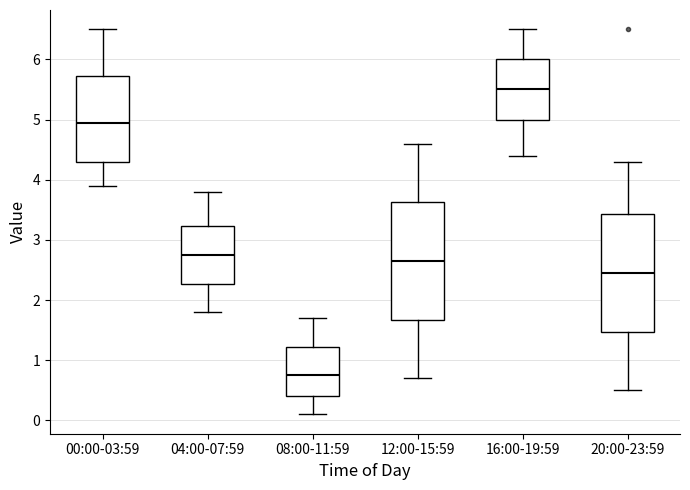

Where does the median line of the box for 00:00-03:59 sit on the y-axis? The values are not printed on the chart, so give them approximately, as read against the axis.

5.0